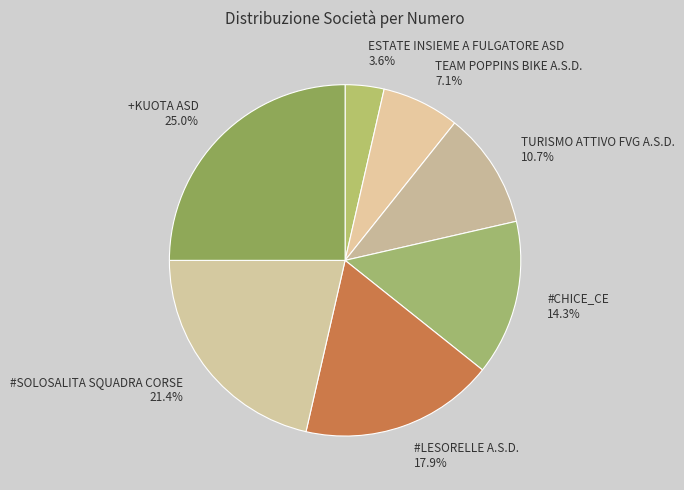

How many segments does this pie chart have?

7